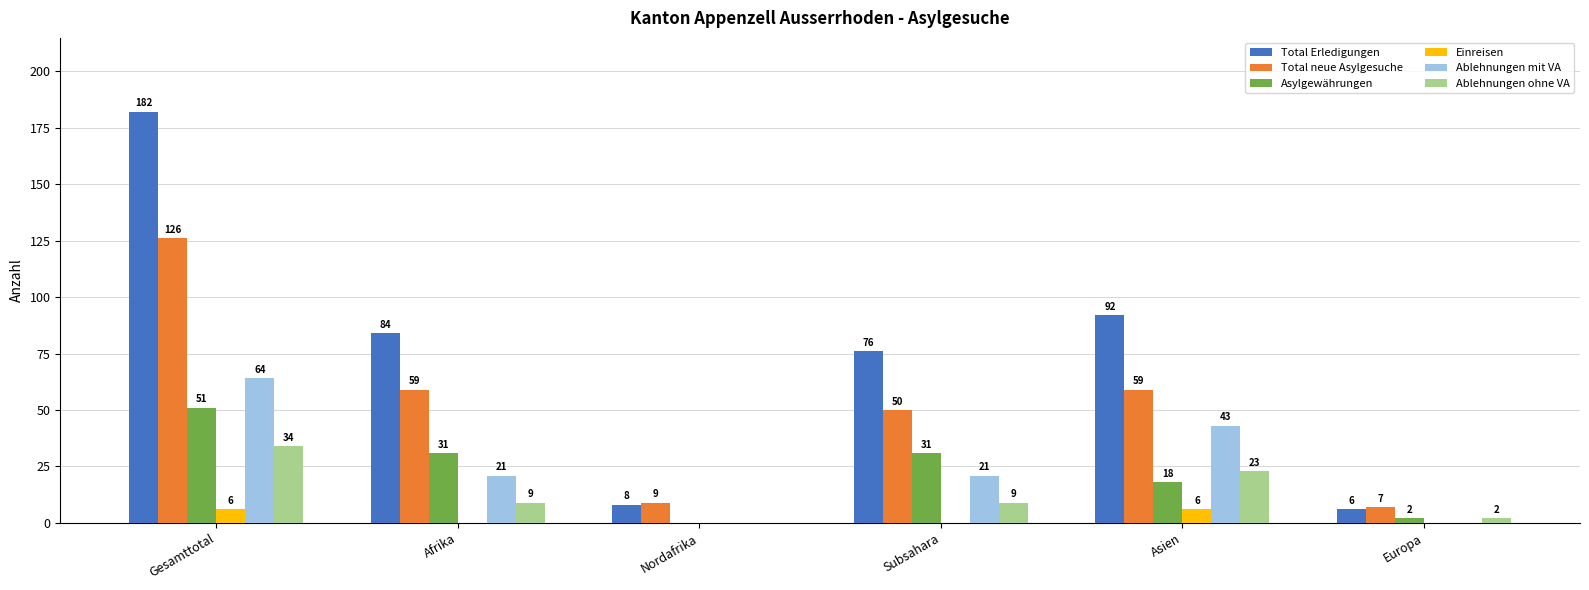

Reading right to left, transcribe all the data shown in this chart.

Total Erledigungen: 6	92	76	8	84	182
Total neue Asylgesuche: 7	59	50	9	59	126
Asylgewährungen: 2	18	31	0	31	51
Einreisen: 0	6	0	0	0	6
Ablehnungen mit VA: 0	43	21	0	21	64
Ablehnungen ohne VA: 2	23	9	0	9	34